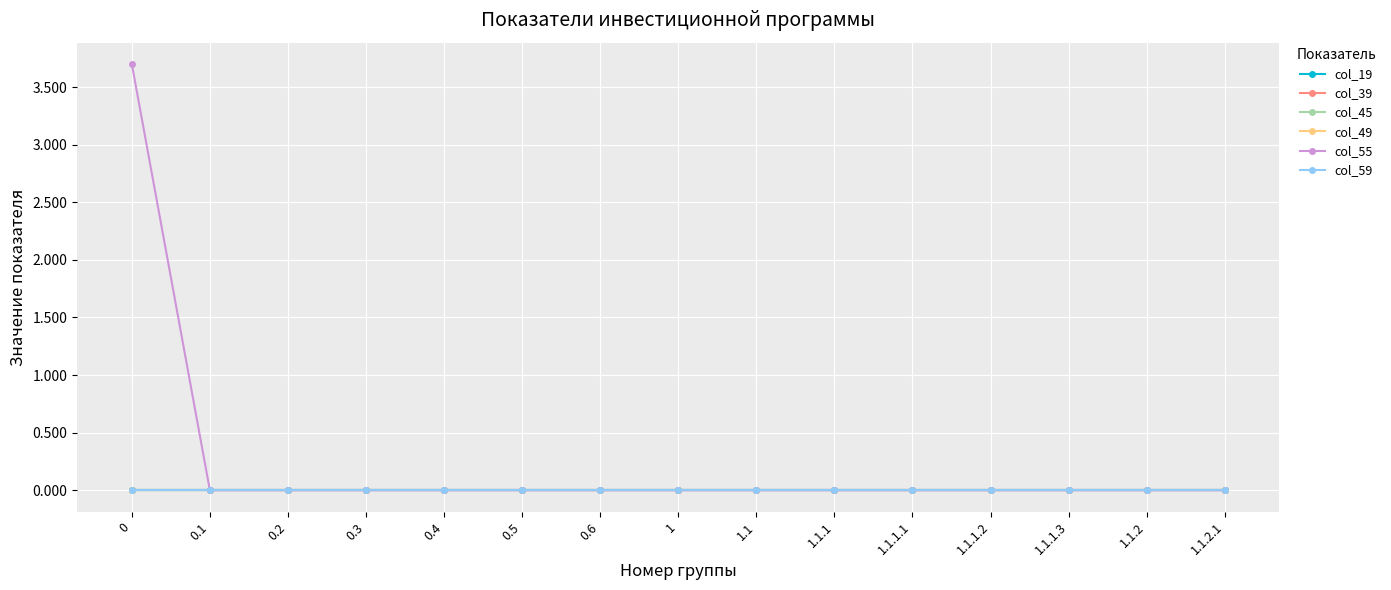

List the series in order of their peak value, lowest first.

col_19, col_39, col_45, col_49, col_59, col_55